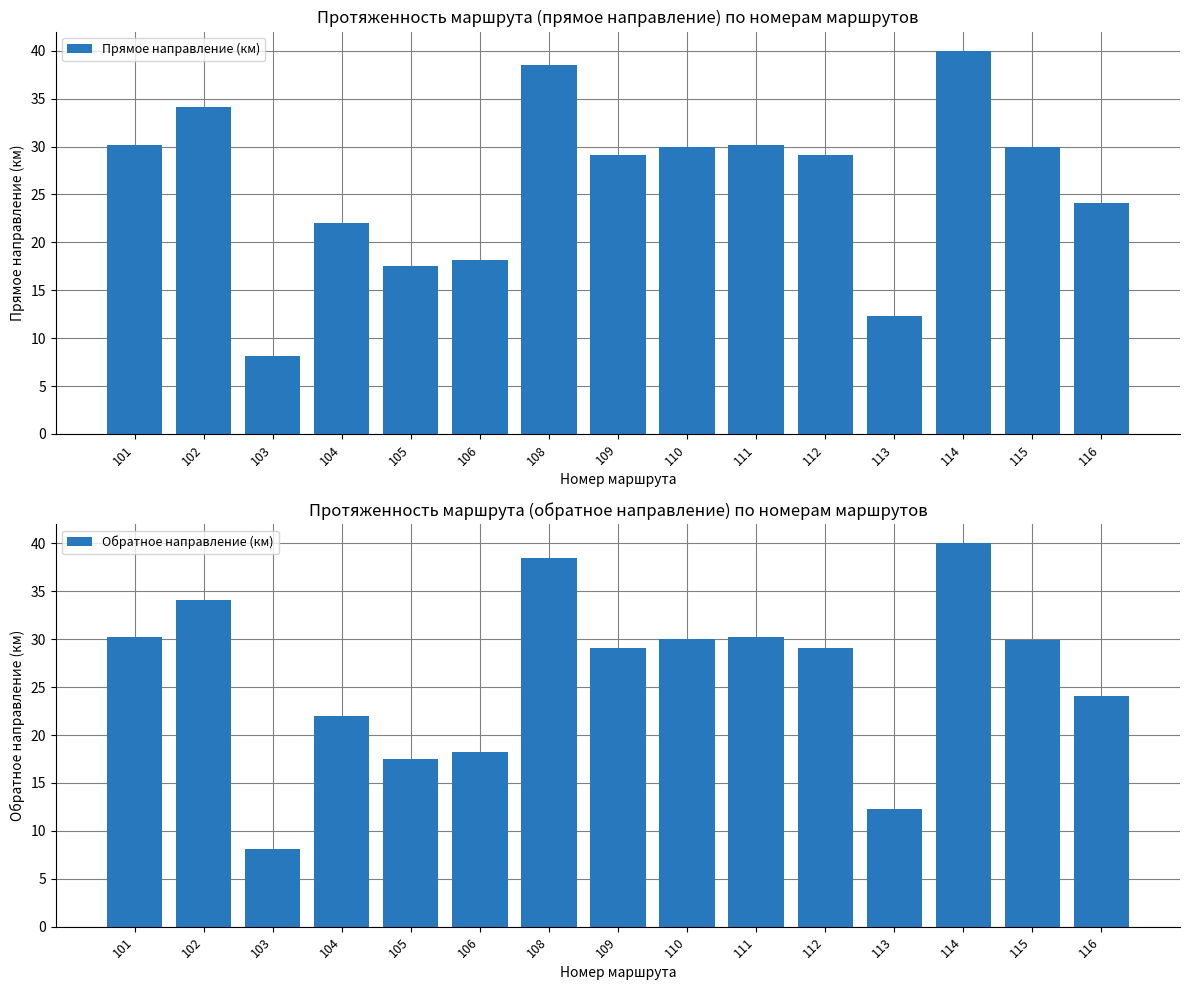

Between 112 and 111, which is larger?

111